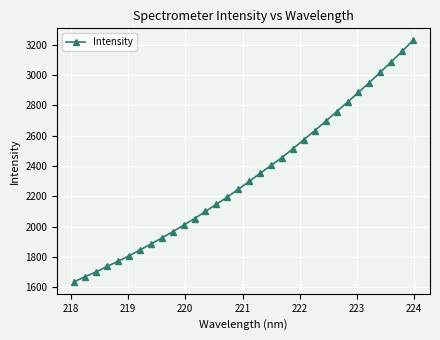

What is the difference between the maximum and minimum values?

1593.9